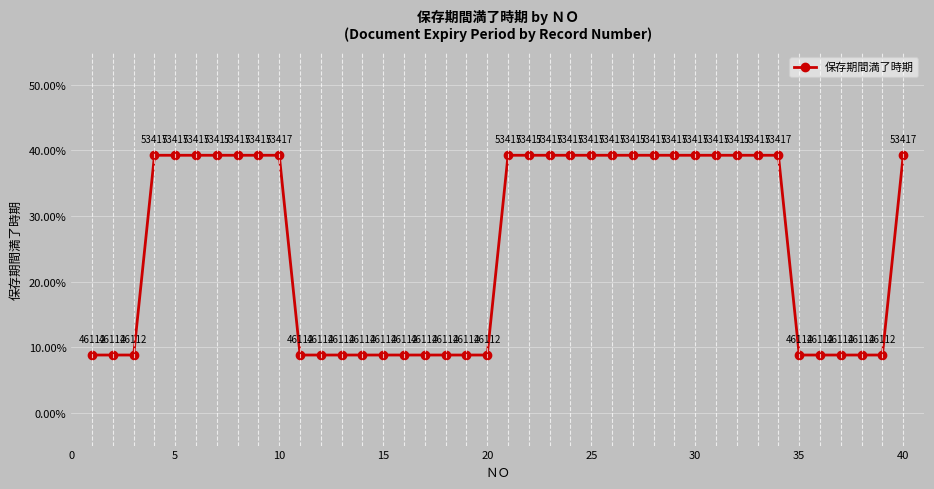

What is the maximum value shown in the chart?

39.2